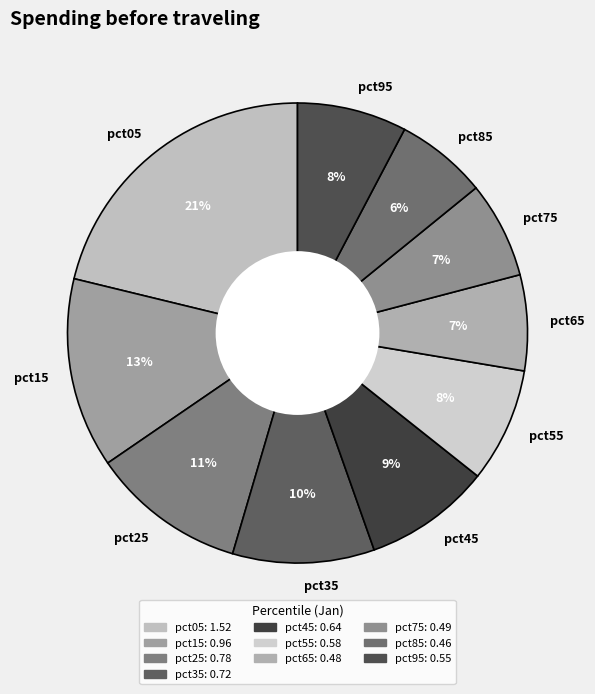

How many slices are in this pie chart?

10